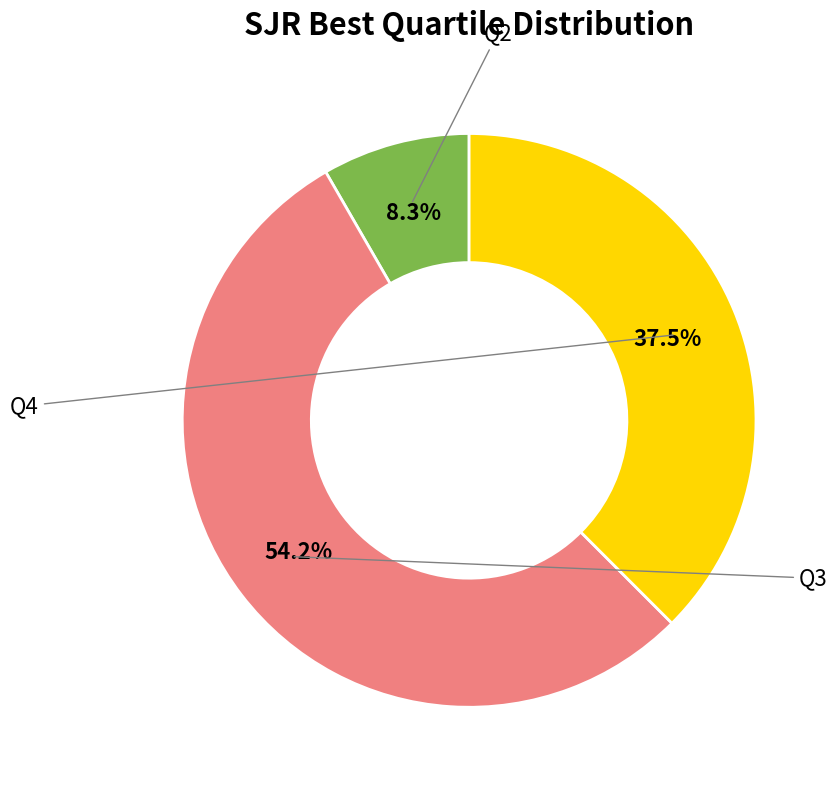

Is there a majority slice in this chart?

Yes